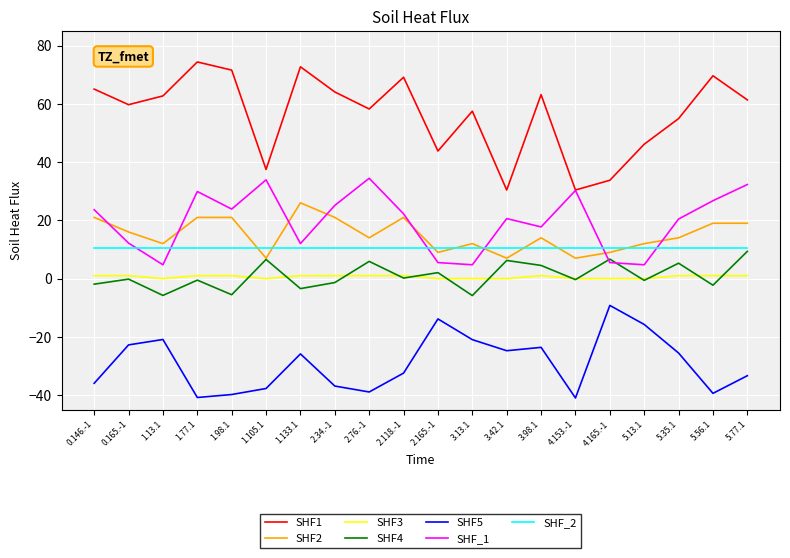

True or false: SHF_1 and SHF5 cross at least once.

False